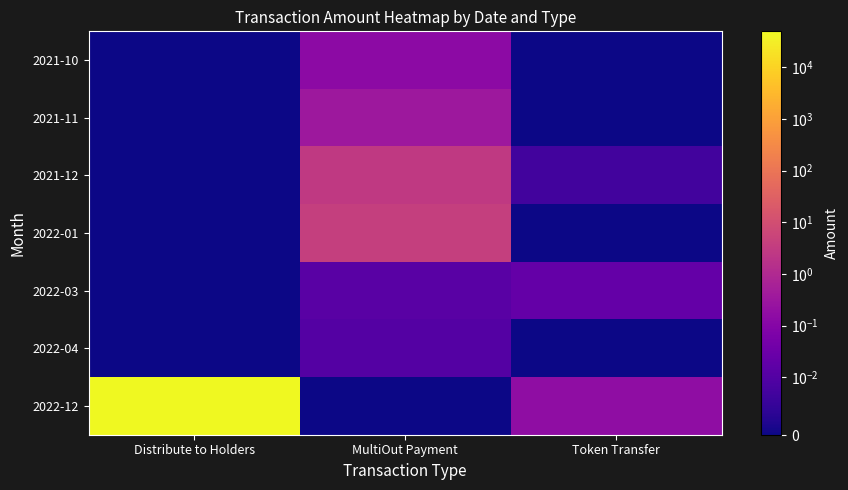

Between Distribute to Holders and Token Transfer, which is larger?

Distribute to Holders